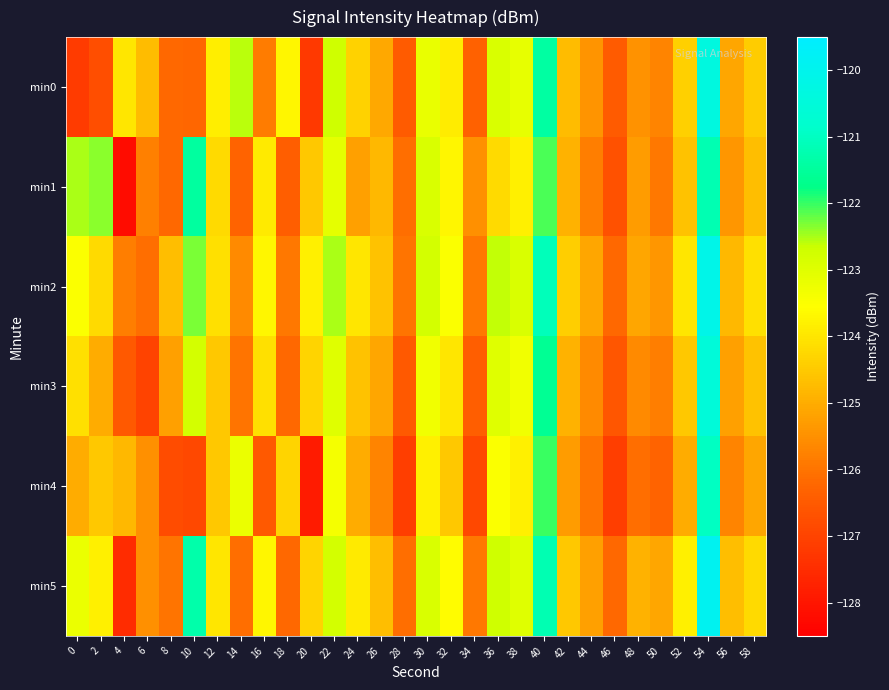

At which category does the chart reach its minimum across all series?

4